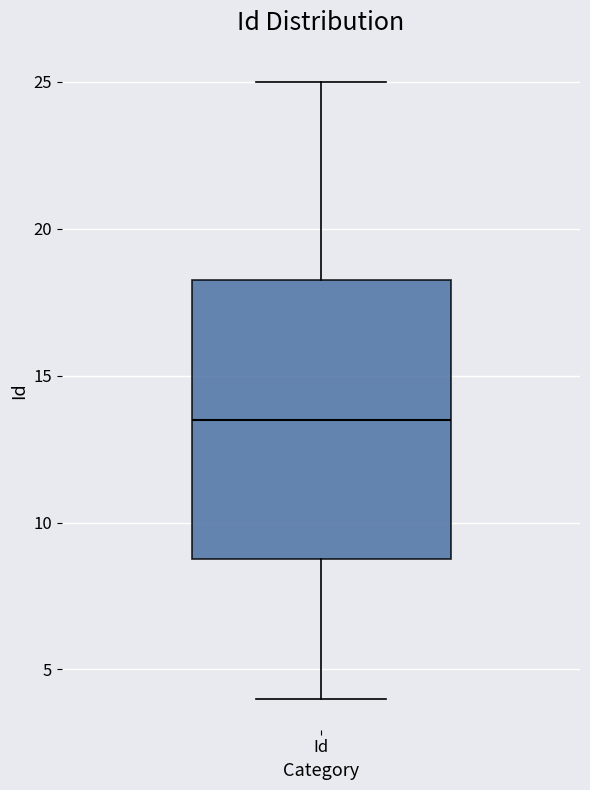

Transcribe this box plot: give where the median line is, the range the box spans, and where the two whiskers end, as read against the y-axis. The values are not printed on the chart, so give them approximately, as read against the axis.

median 13.5, box 9.0 to 18.5, whiskers 4.0 to 25.0